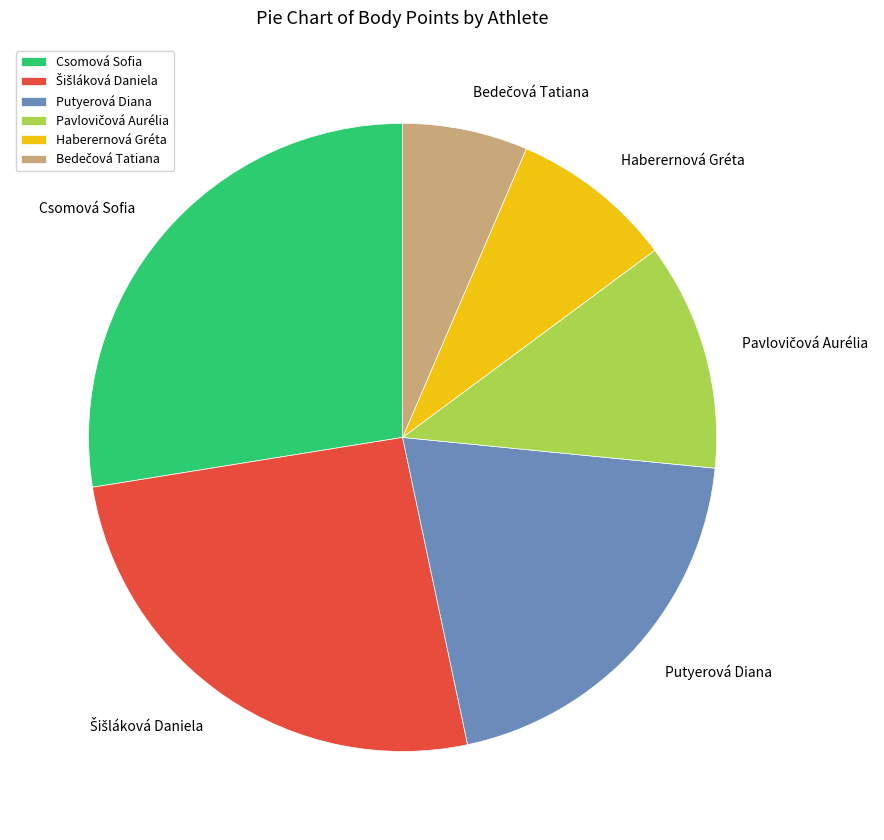

Does any single category account for the majority?

No